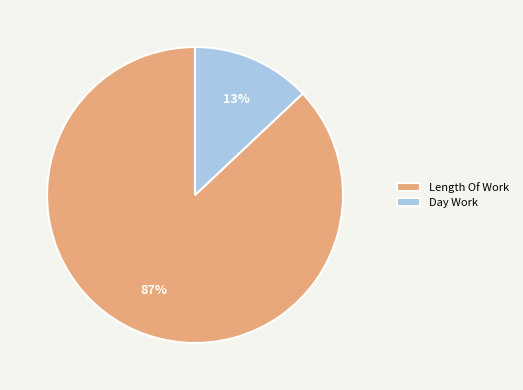

To the nearest percent, what is the average slice percentage?

50%